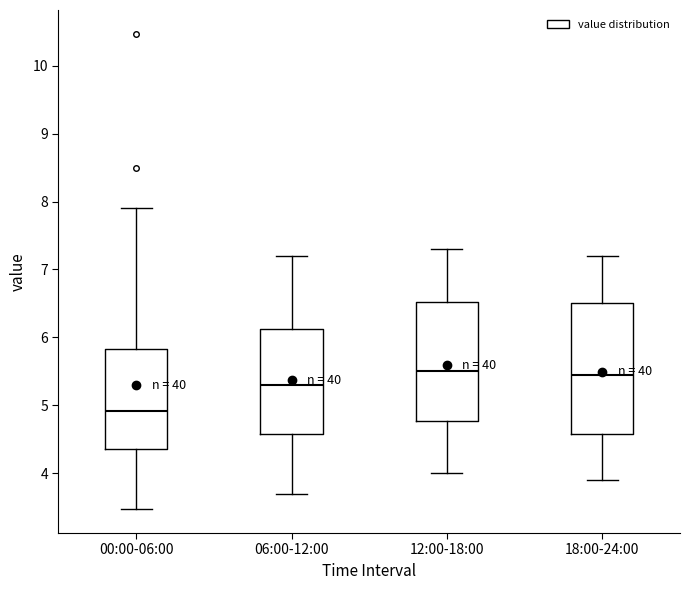

Reading left to right, read every box against the y-axis: the position of its median line, the range the box covers, and the ends of its whiskers. The values are not printed on the chart, so give them approximately, as read against the axis.

00:00-06:00: median 4.9, box 4.4 to 5.8, whiskers 3.5 to 7.9
06:00-12:00: median 5.3, box 4.6 to 6.1, whiskers 3.7 to 7.2
12:00-18:00: median 5.5, box 4.8 to 6.5, whiskers 4.0 to 7.3
18:00-24:00: median 5.5, box 4.6 to 6.5, whiskers 3.9 to 7.2